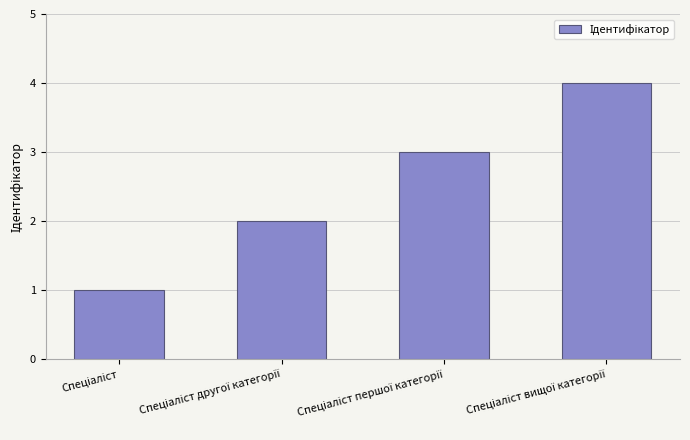

What is the greatest value displayed?

4